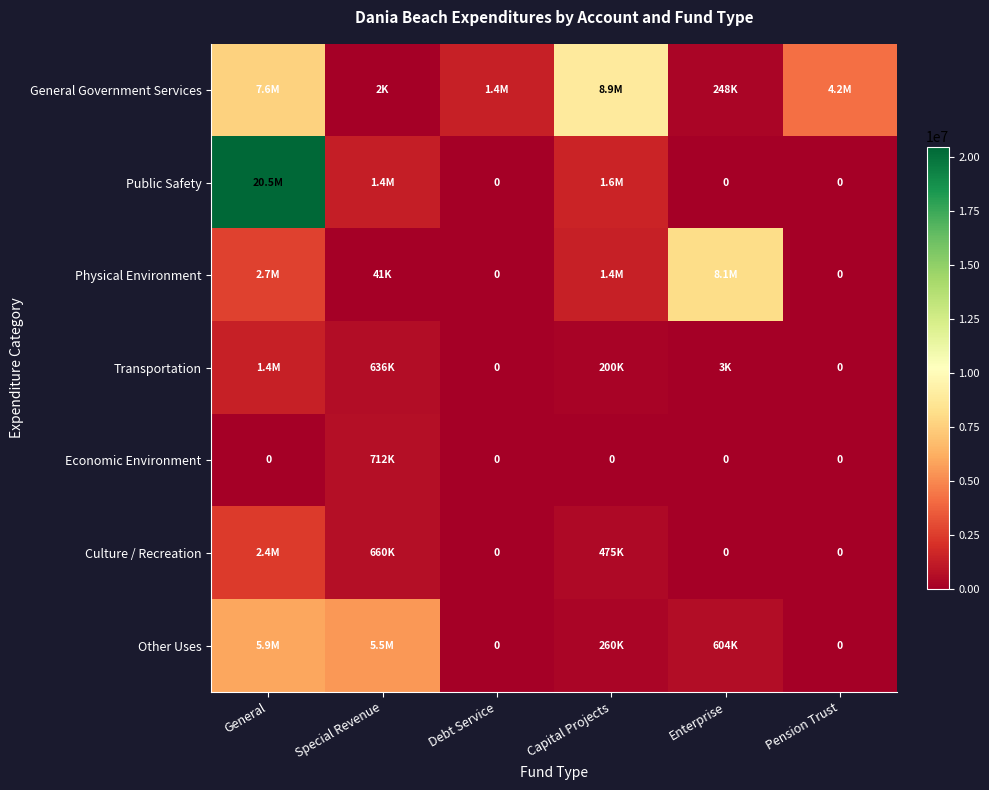

What is the average value of the Economic Environment series?

118589